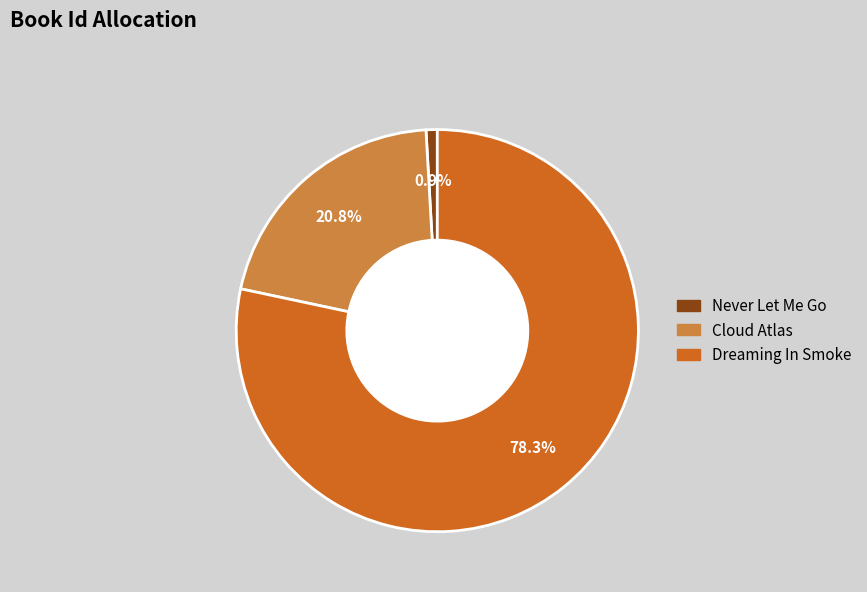

Which has a higher value, Dreaming In Smoke or Never Let Me Go?

Dreaming In Smoke